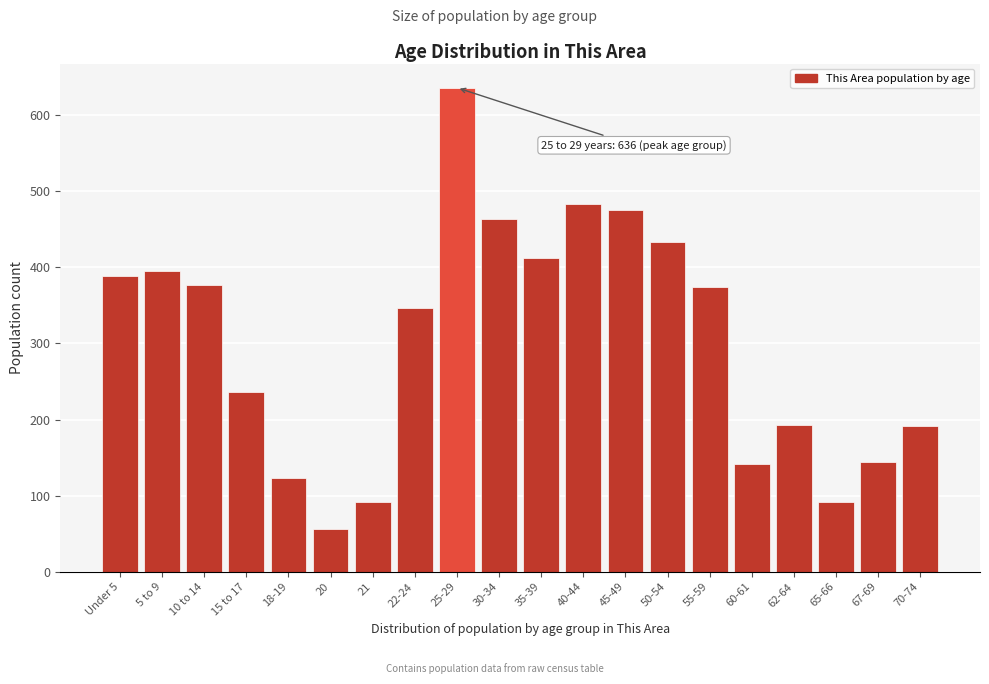

What is the change in value from 22-24 to 62-64?

-153